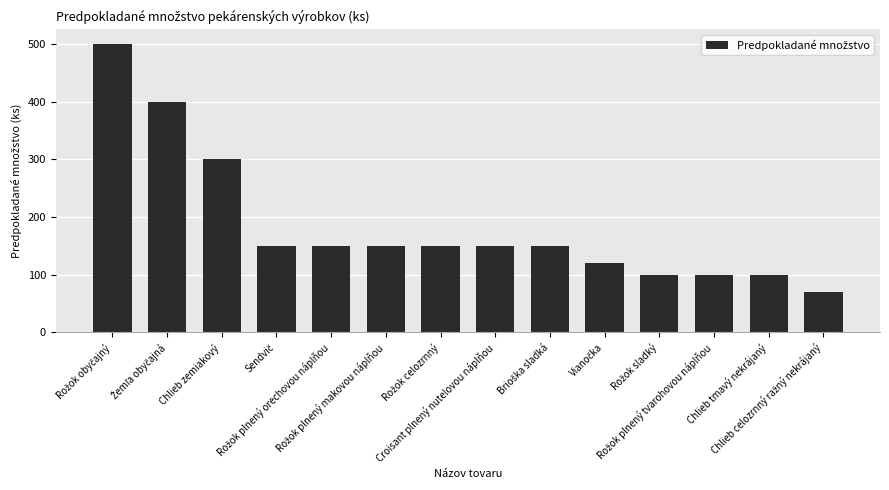

What is the label of the 2nd bar from the right?

Chlieb tmavý nekrájaný